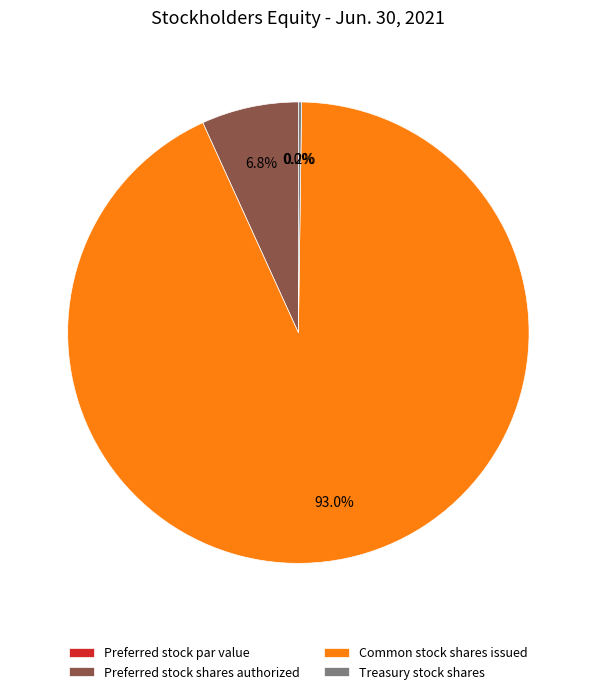

To the nearest percent, what is the combined percentage of Preferred stock shares authorized and Preferred stock par value?

7%